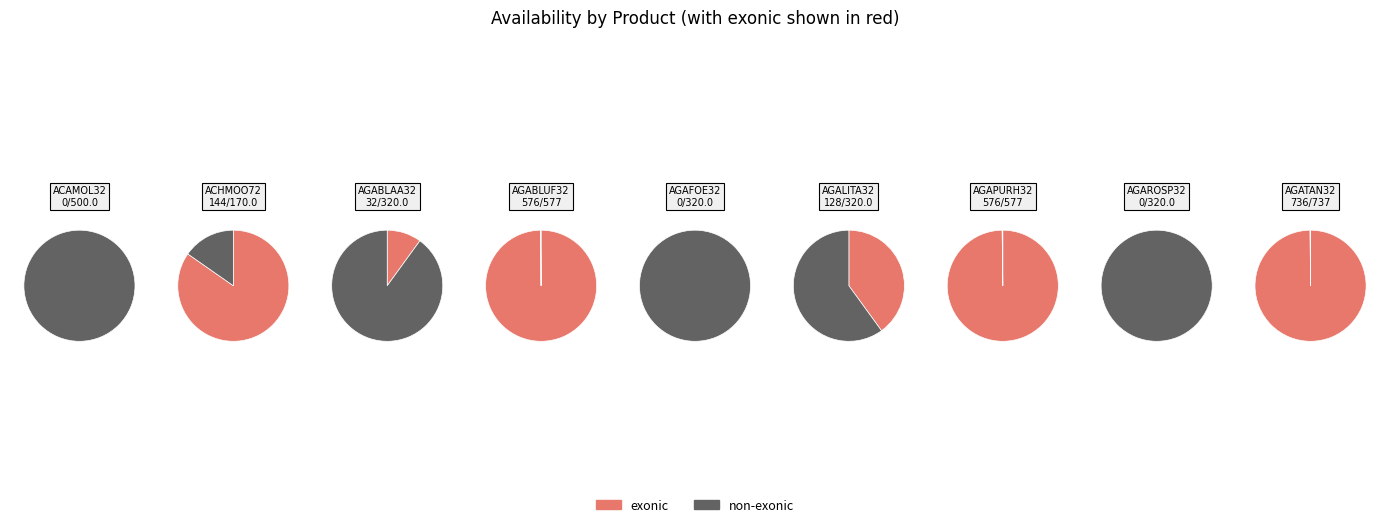

Does ACHMOO72 represent more than half of the total?

No